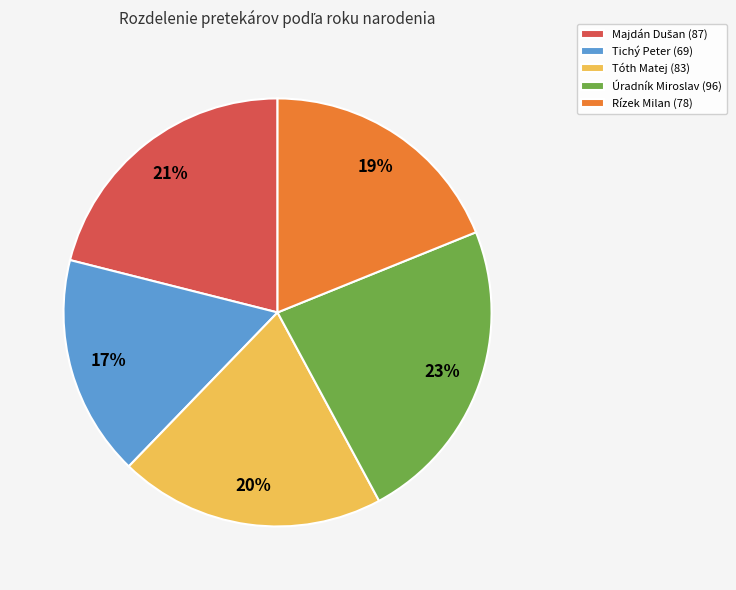

Which slice is the smallest?

Tichý Peter